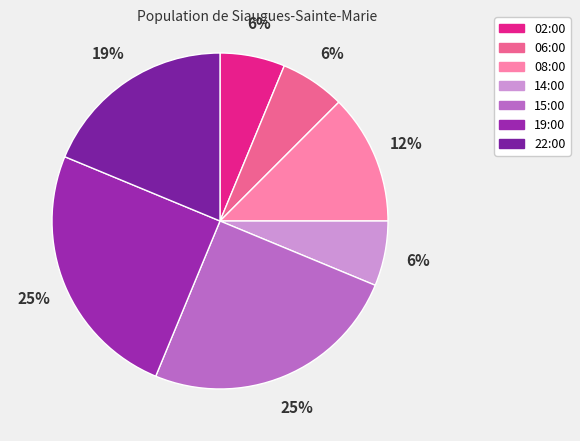

True or false: 02:00 accounts for 1% of the total.

False